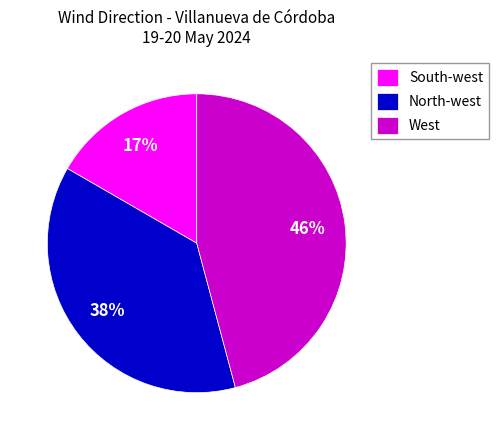

Which category has the smallest portion of the pie?

South-west